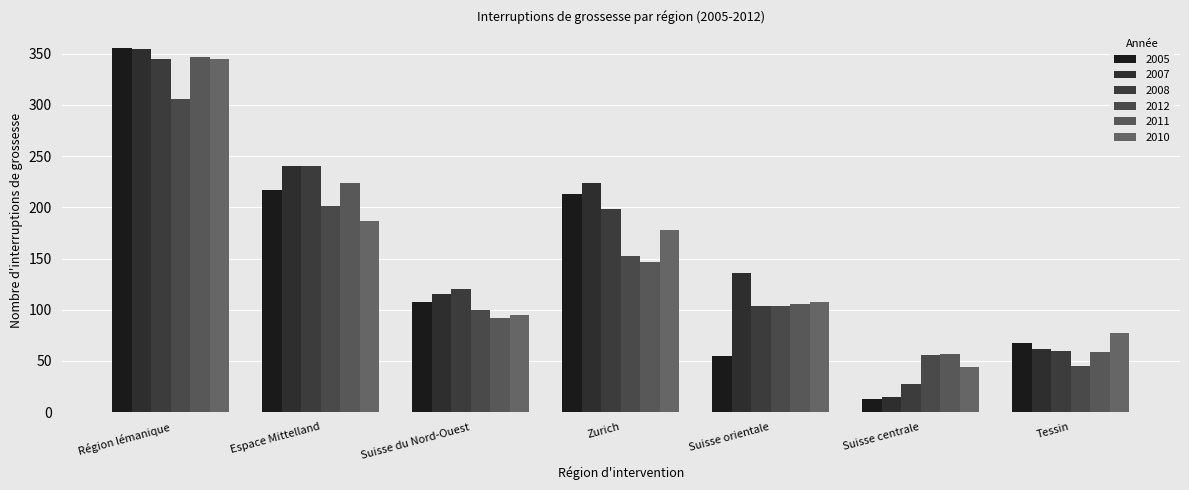

What is the spread (max minus min) of values at Suisse du Nord-Ouest?

28